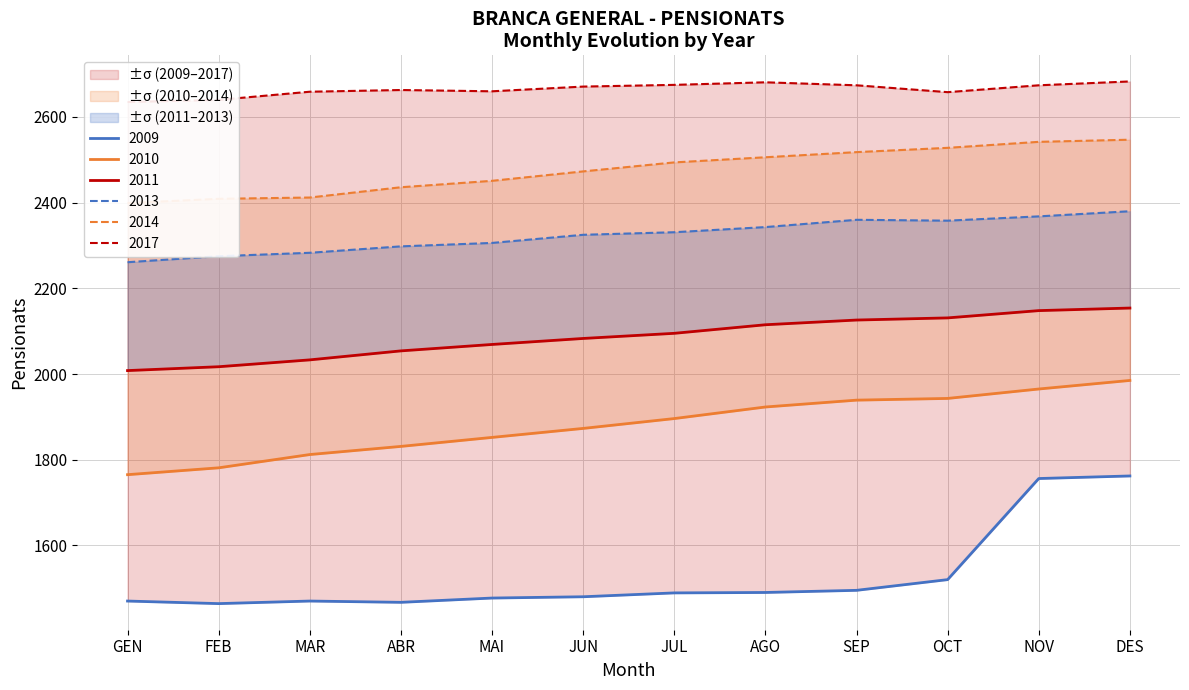

What position from the left is MAR?

3